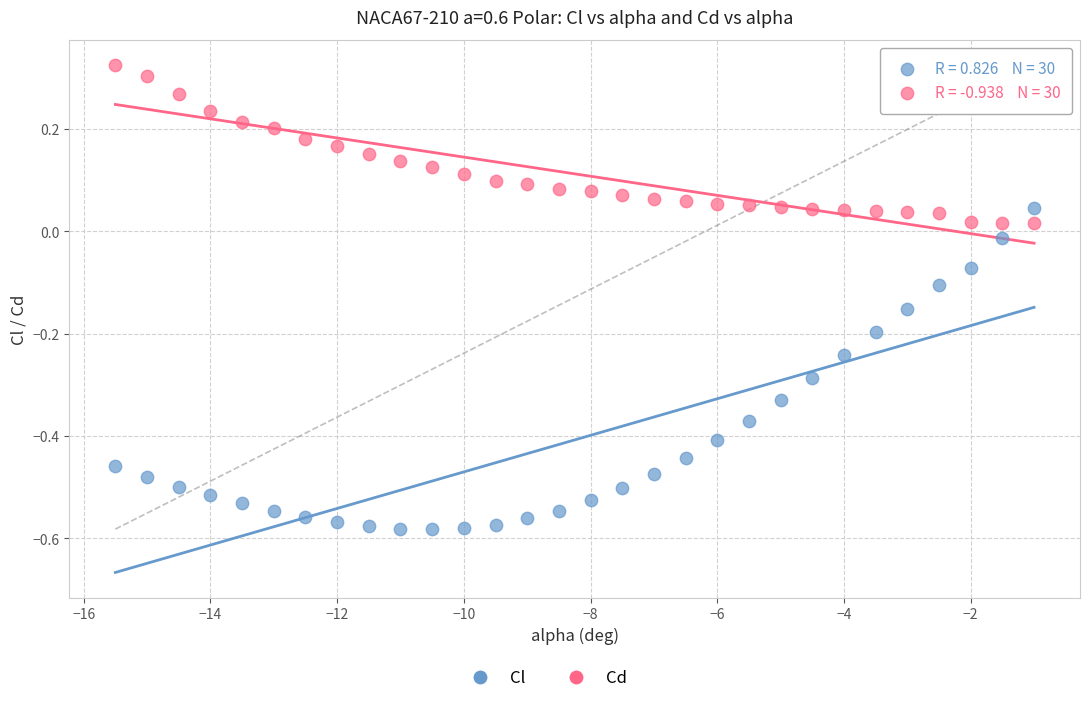

Which series has the widest spread of Y values?

Cl